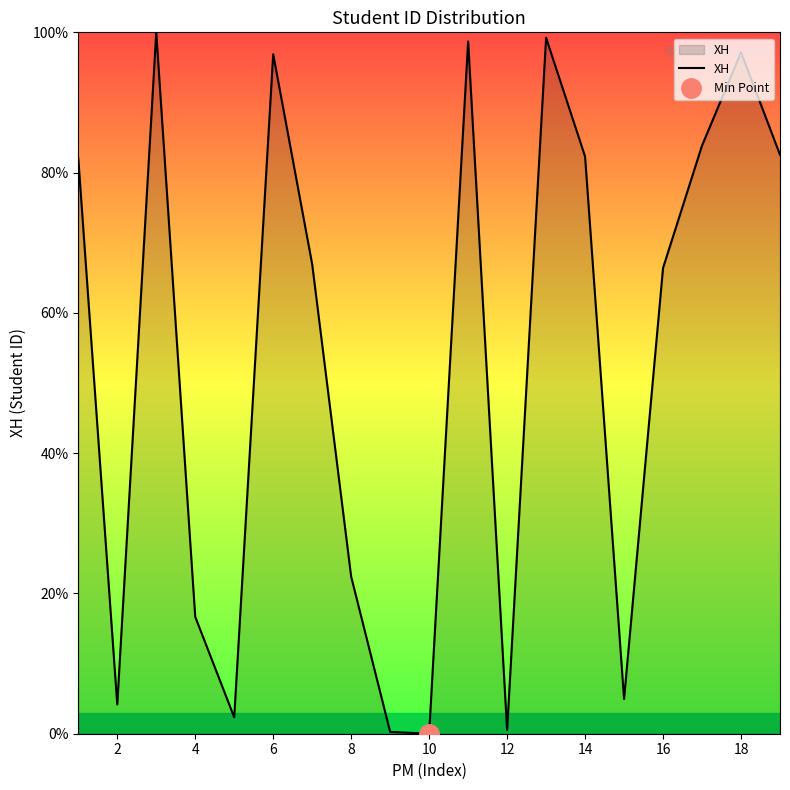

What is the sum of all values?

1007.3